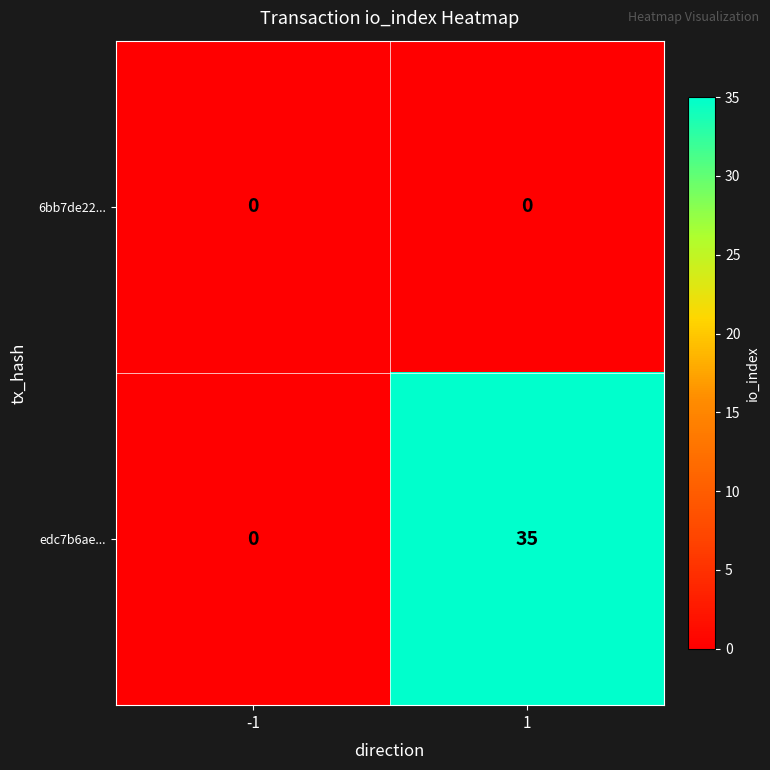

Which series changed the most between -1 and 1?

edc7b6ae...